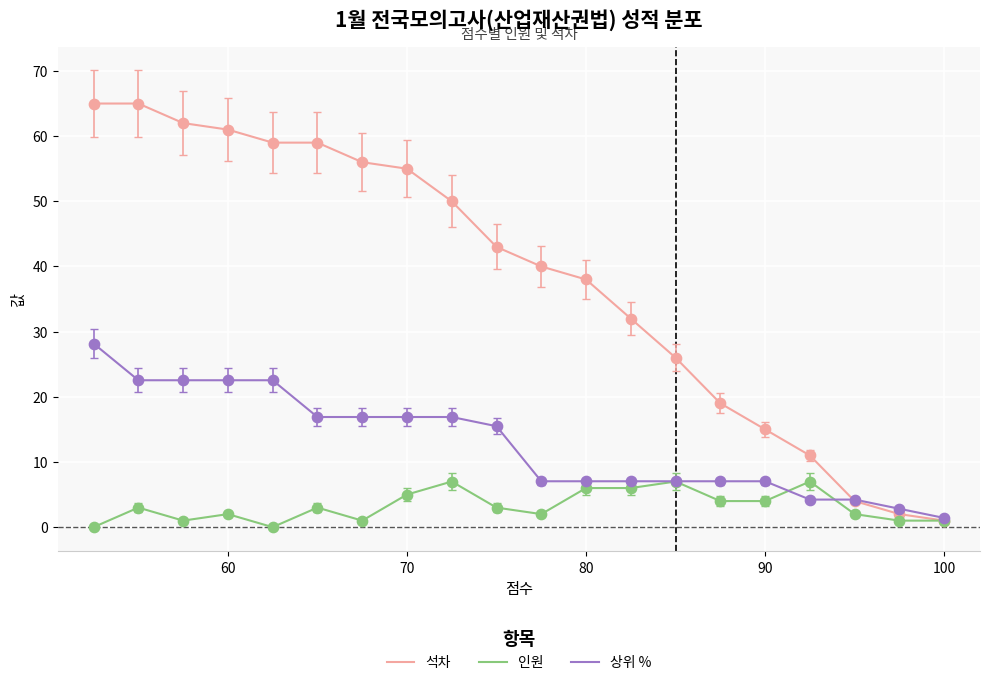

Which series has the widest spread of Y values?

석차